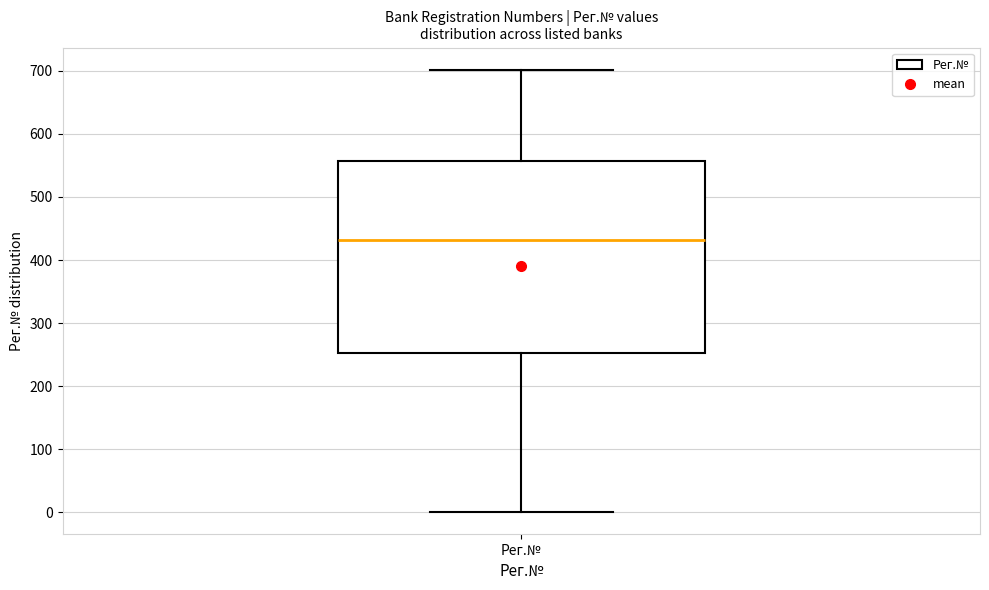

Read this box plot against the y-axis: the position of the median line, the range covered by the box, and the ends of both whiskers. The values are not printed on the chart, so give them approximately, as read against the axis.

median 430, box 250 to 560, whiskers 0 to 700